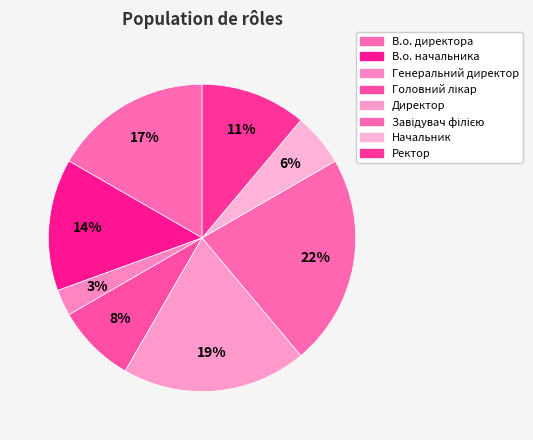

Which category has the biggest portion of the pie?

Завідувач філією